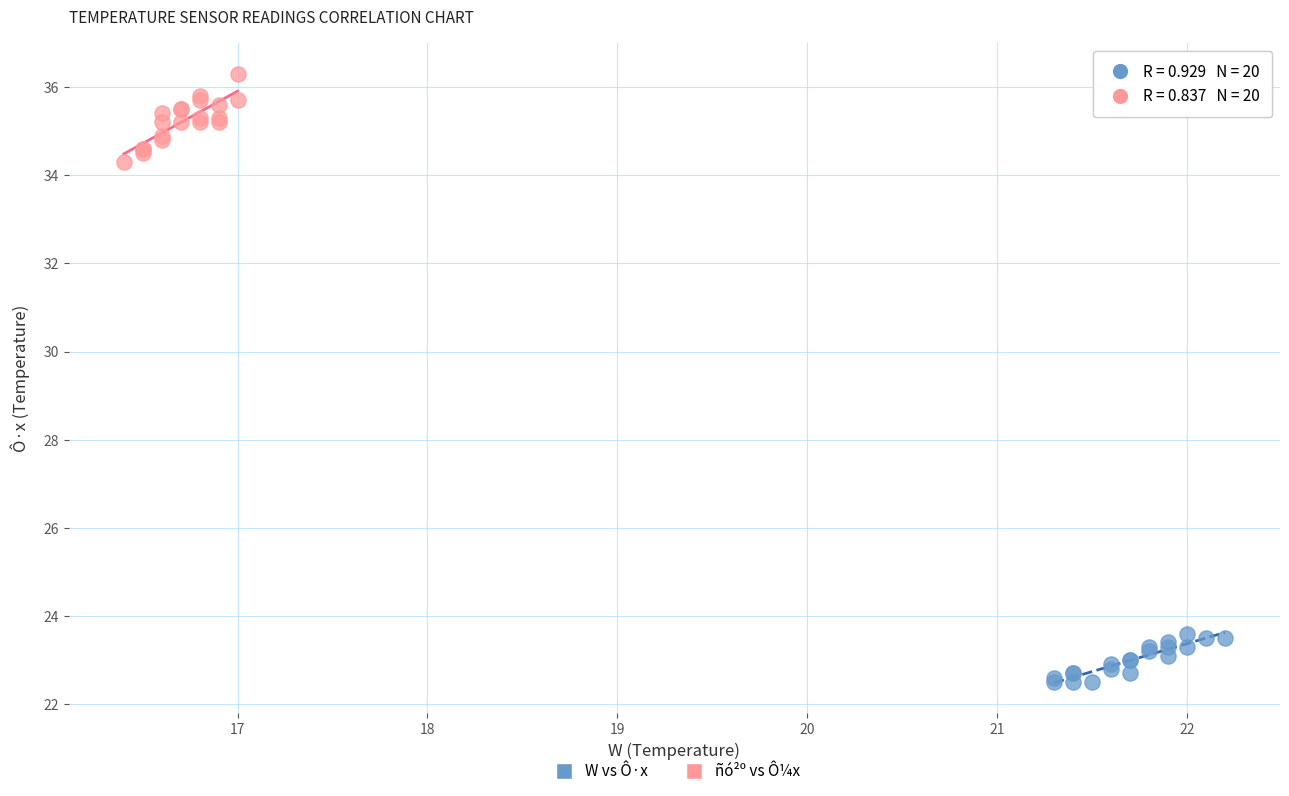

What are all the series names shown in the legend?

W vs Ô·x, ñó²º vs Ô¼x